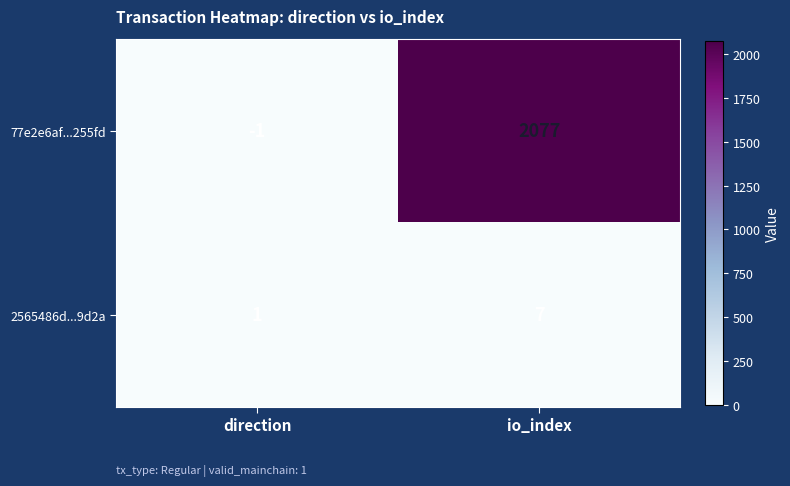

At how many categories does at least one series exceed 1228?

1